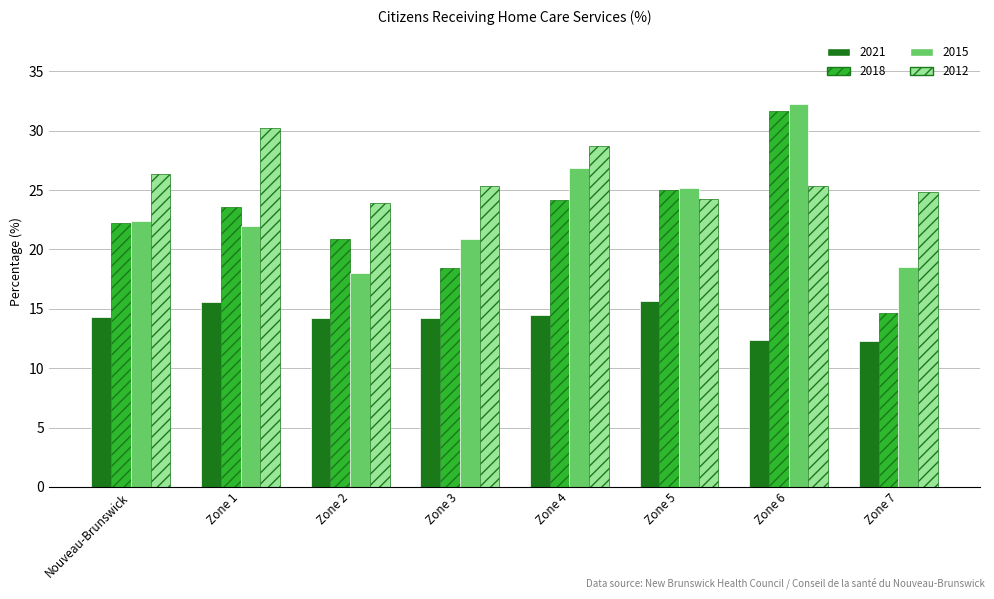

What is the maximum value for 2021?

15.6